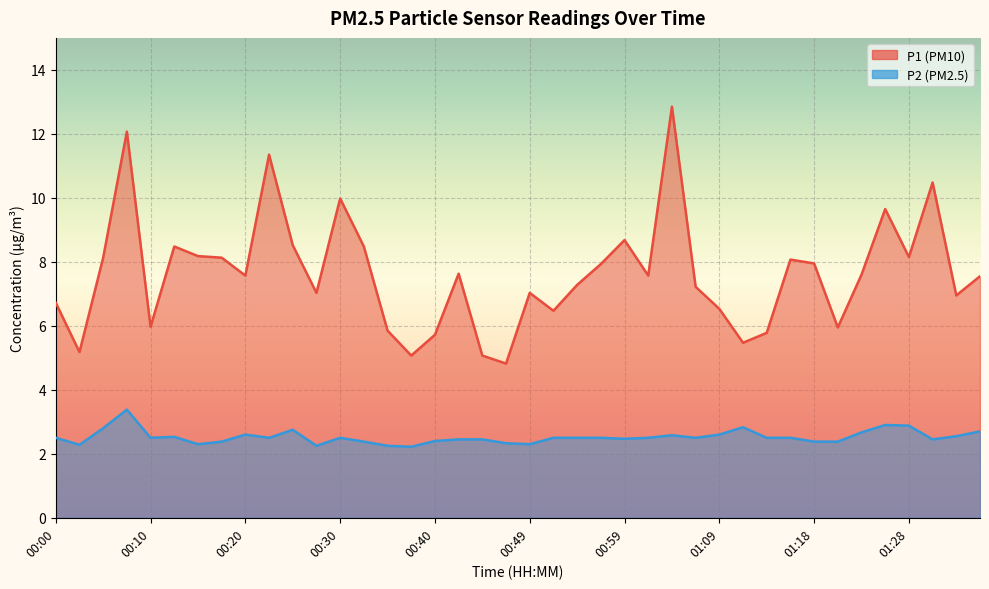

What is the label of the 31st point from the right?

00:22